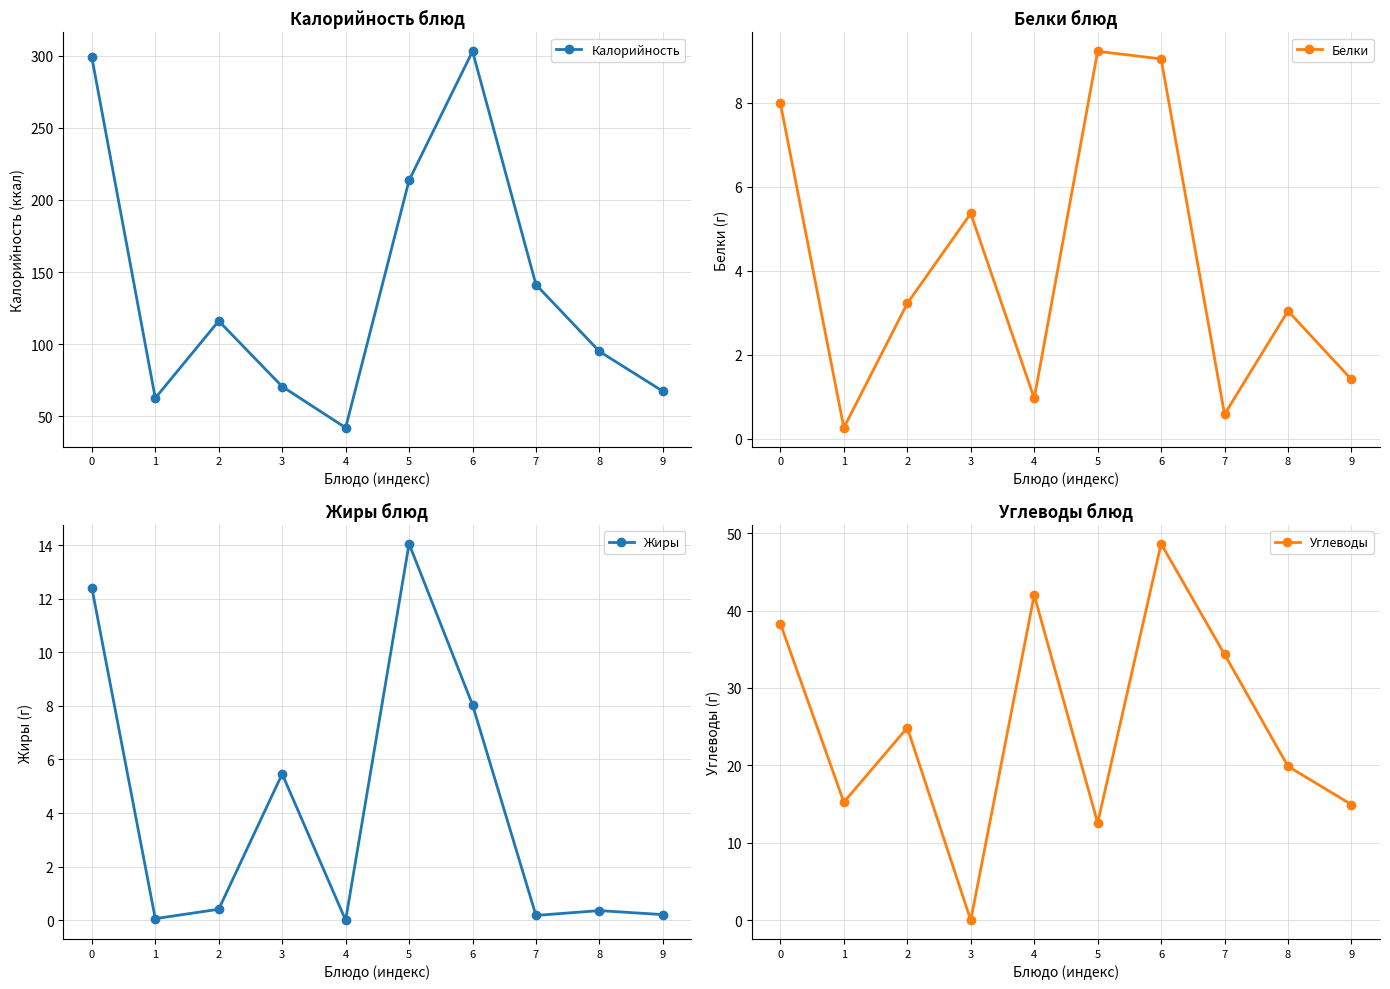

What is the sum of all Калорийность values?

1410.0